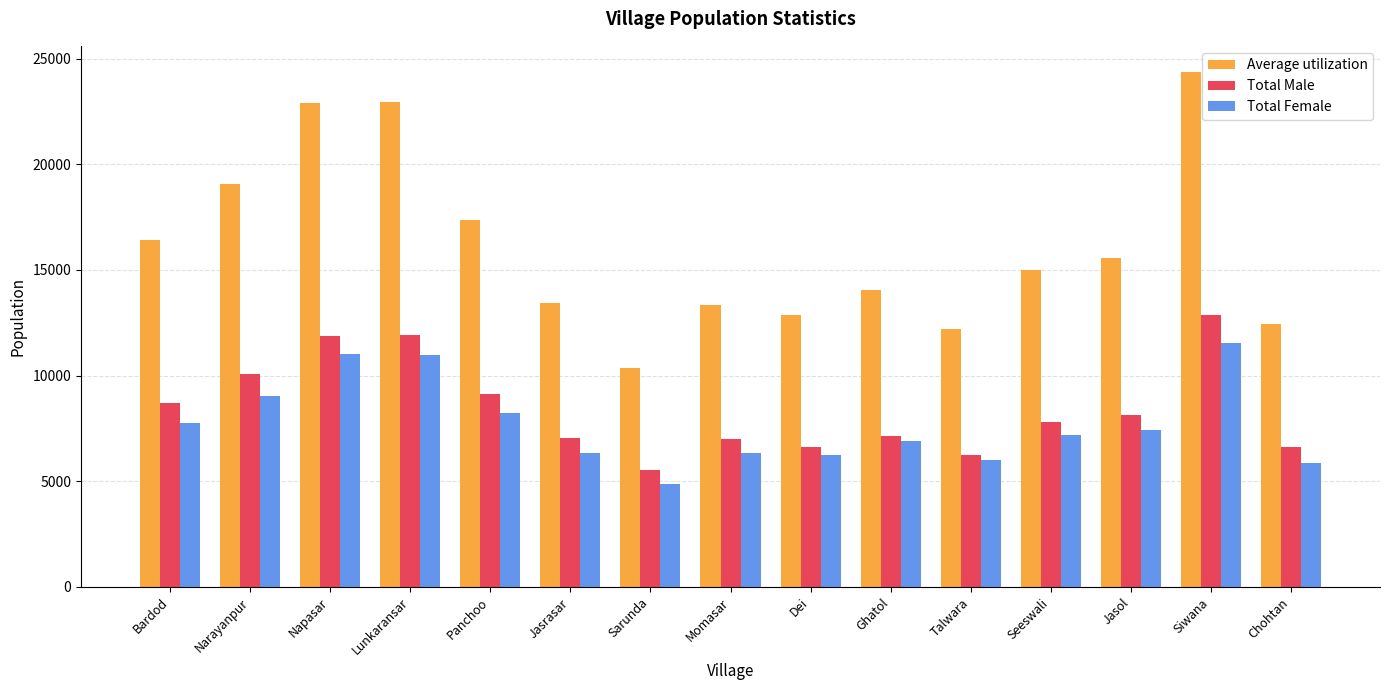

At which category does the chart reach its peak across all series?

Siwana